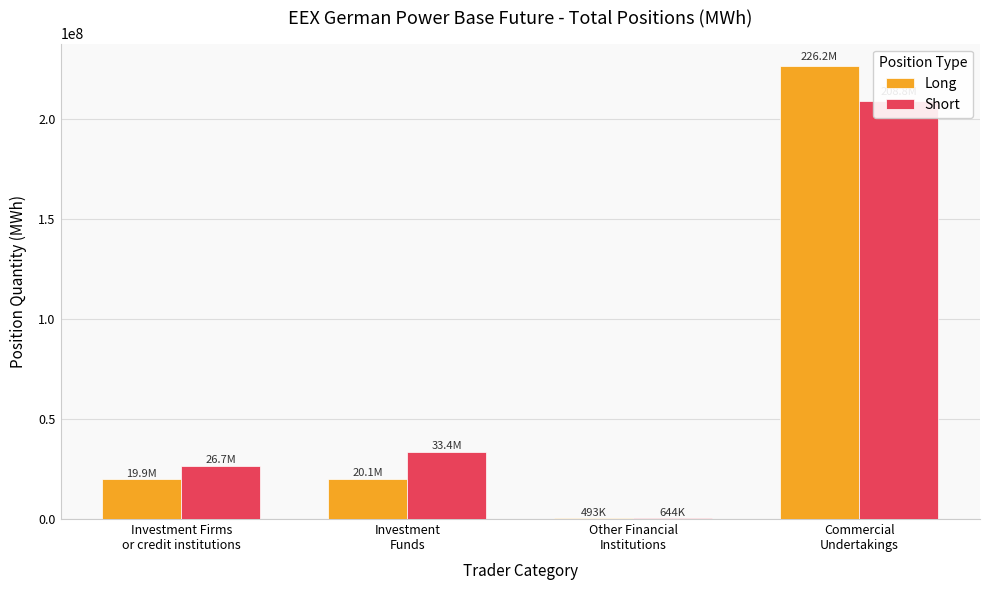

Is it true that Short equals 8979805.7 at Investment
Funds?

False